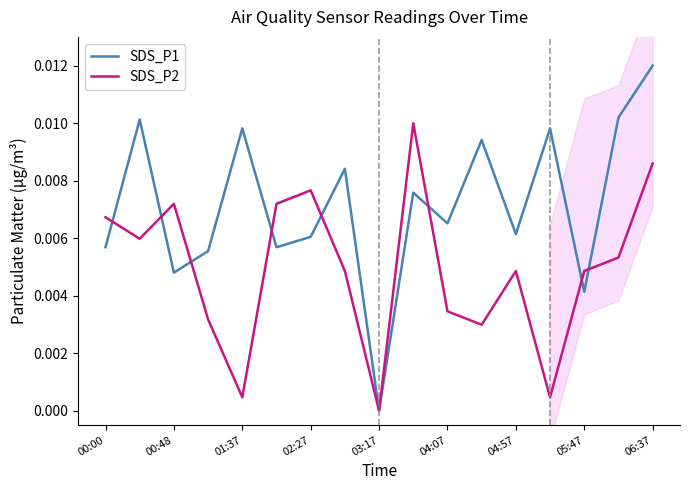

Rank the series by their maximum value, from lowest to highest.

SDS_P2, SDS_P1